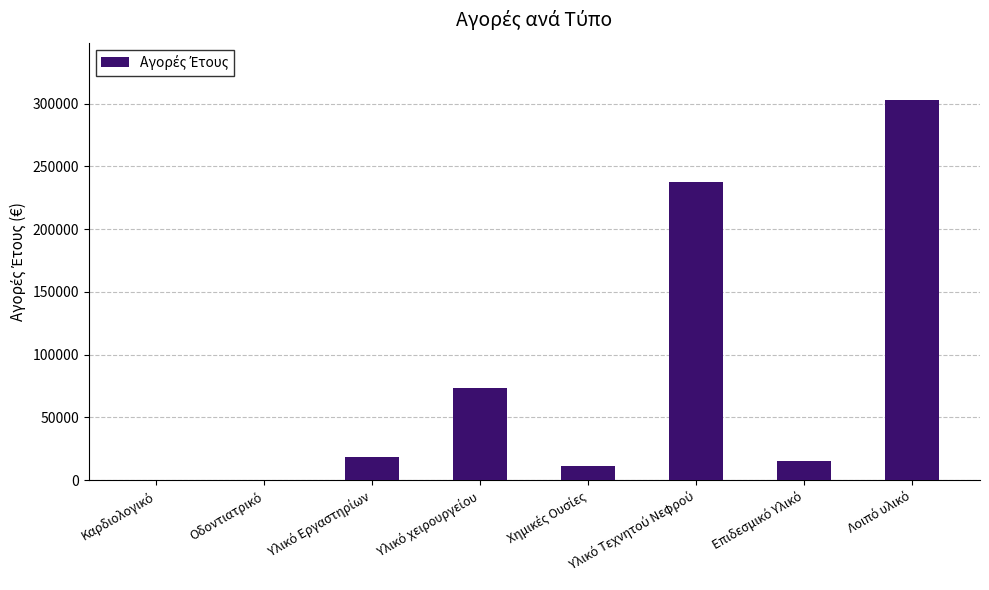

What is the maximum value shown in the chart?

303144.6